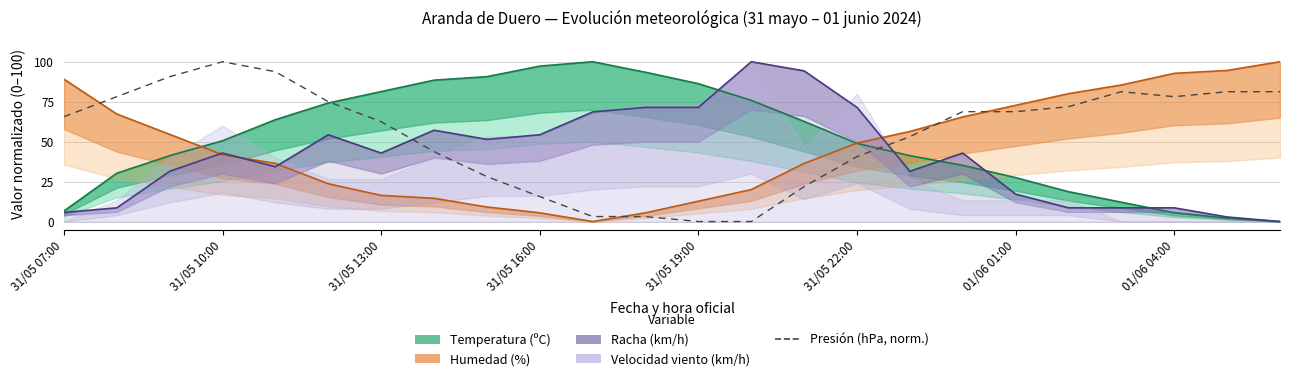

What position from the left is 14?

15